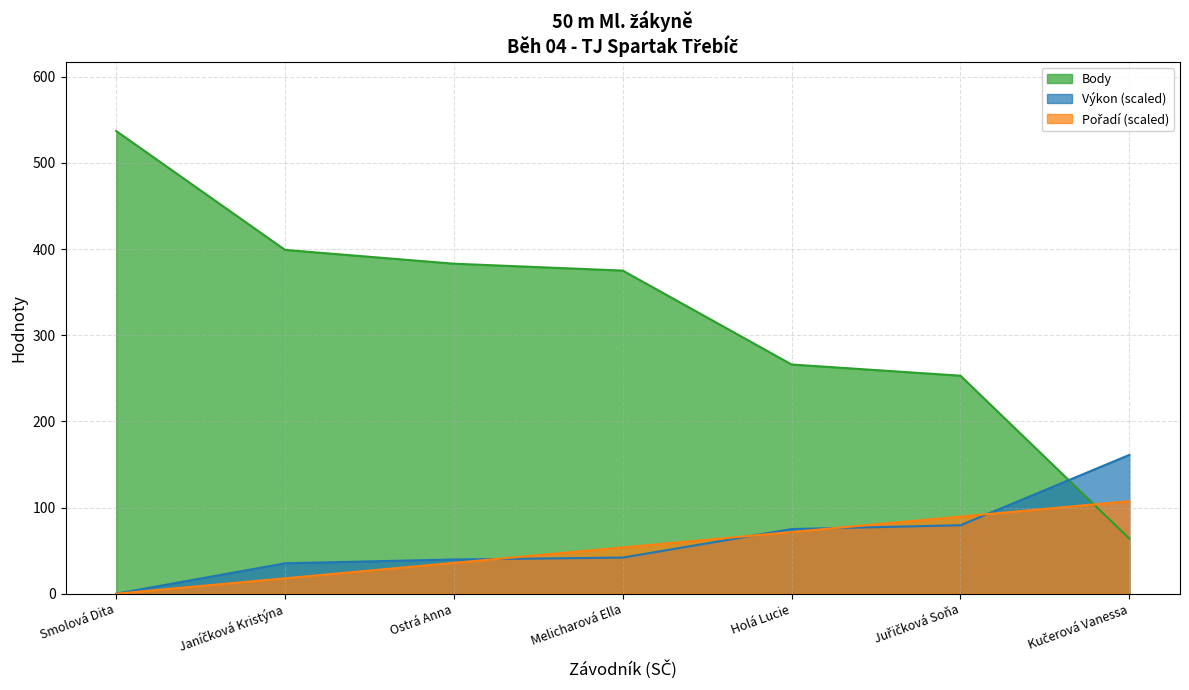

At which label is Pořadí closest to 53?

Melicharová Ella